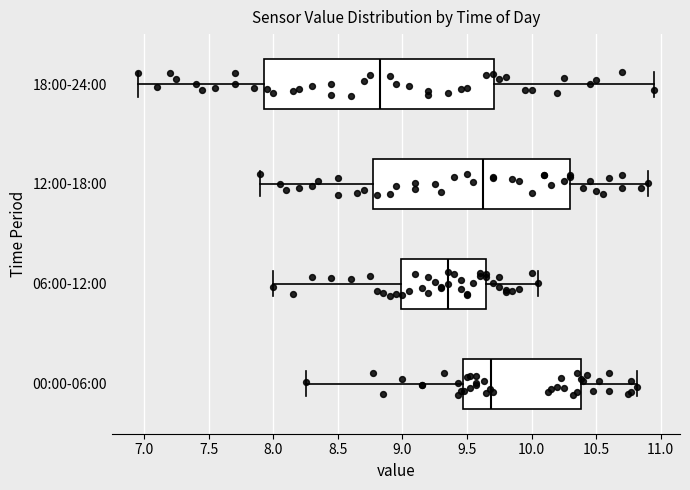

Where does the left whisker of the box for 18:00-24:00 end on the x-axis? The values are not printed on the chart, so give them approximately, as read against the axis.

6.95